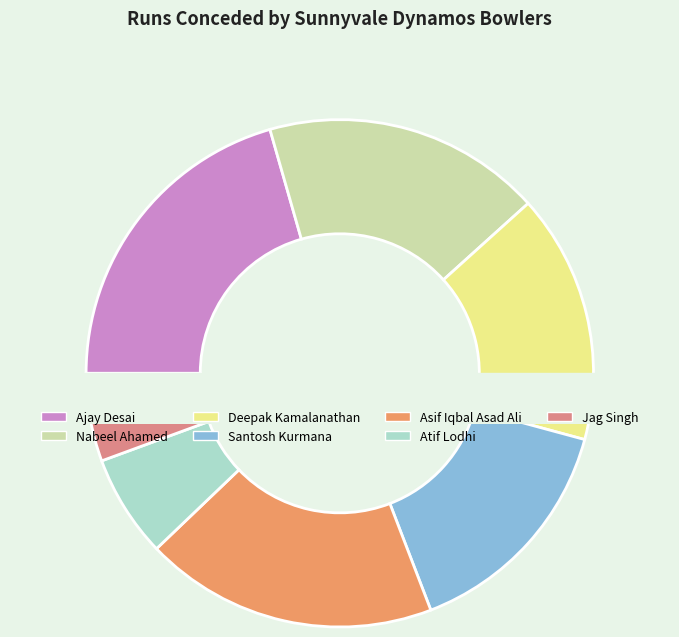

Is it true that Asif Iqbal Asad Ali is 19% of the pie?

True